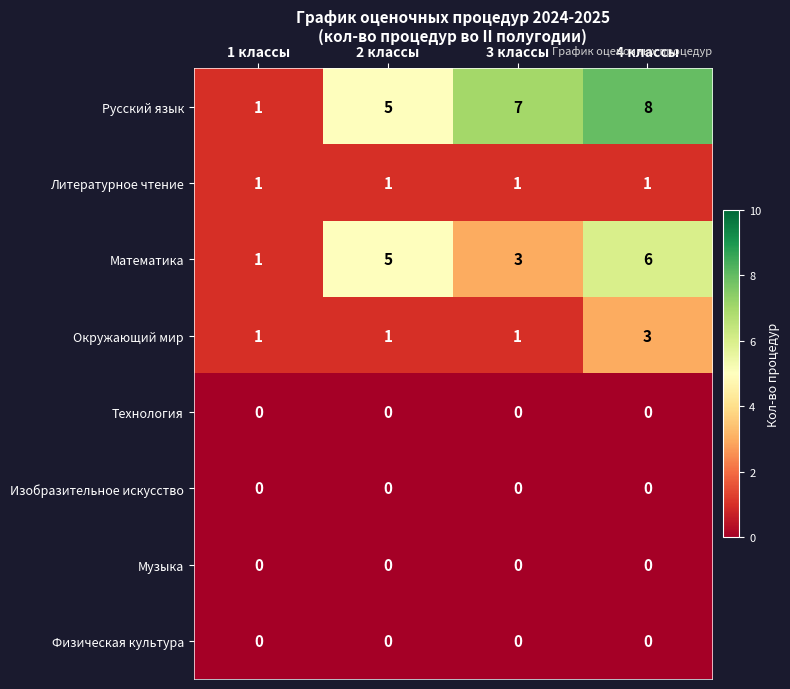

What is the sum of all Математика values?

15